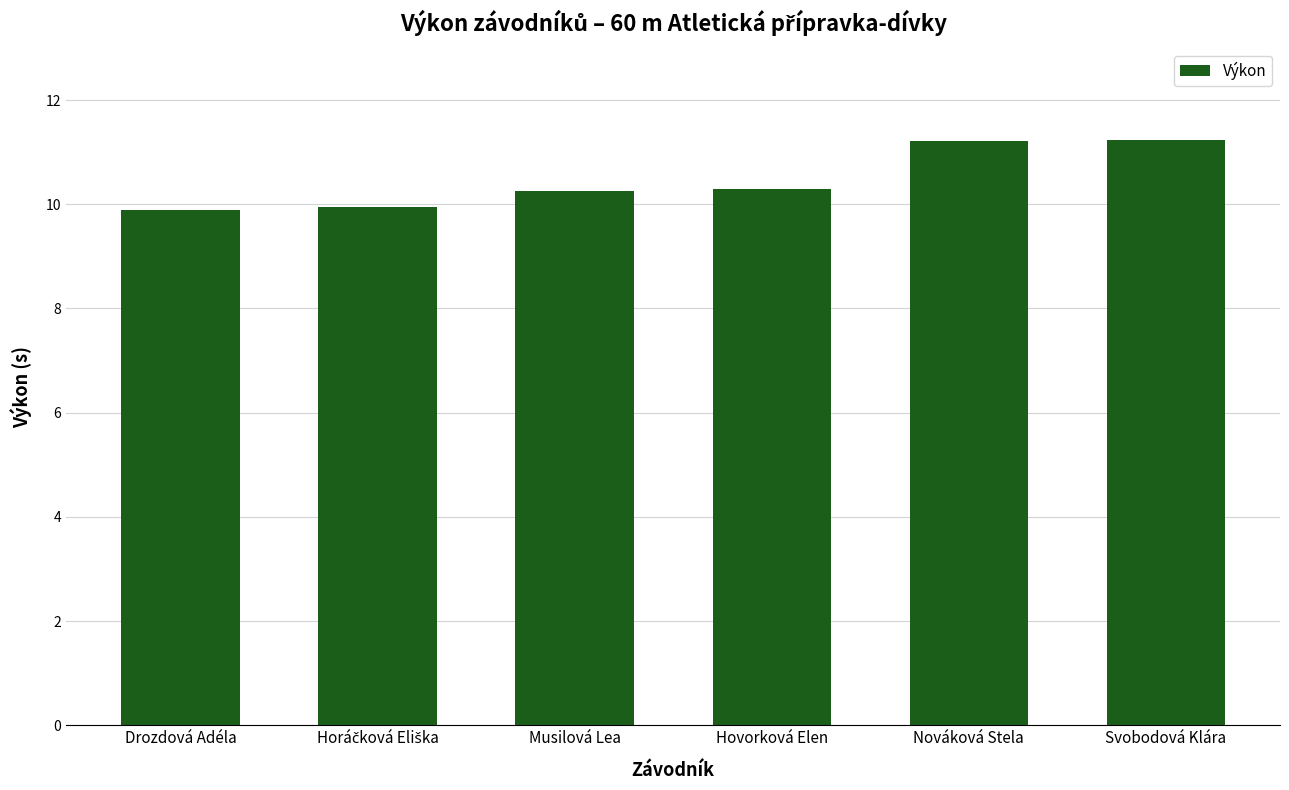

At which label does the data first exceed 10?

Musilová Lea